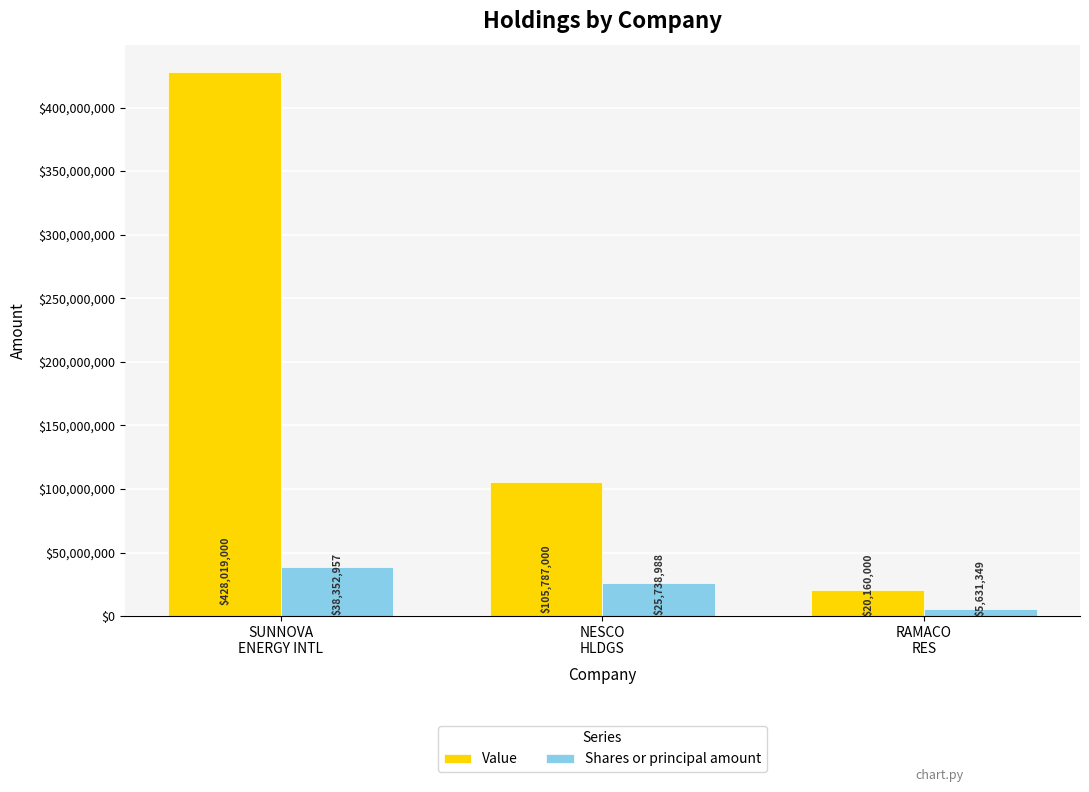

What is the spread (max minus min) of values at RAMACO
RES?

14528651